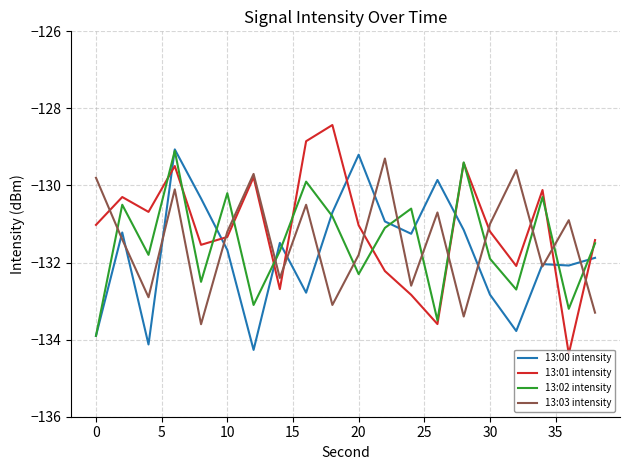

What is the minimum value for 13:02 intensity?

-133.9